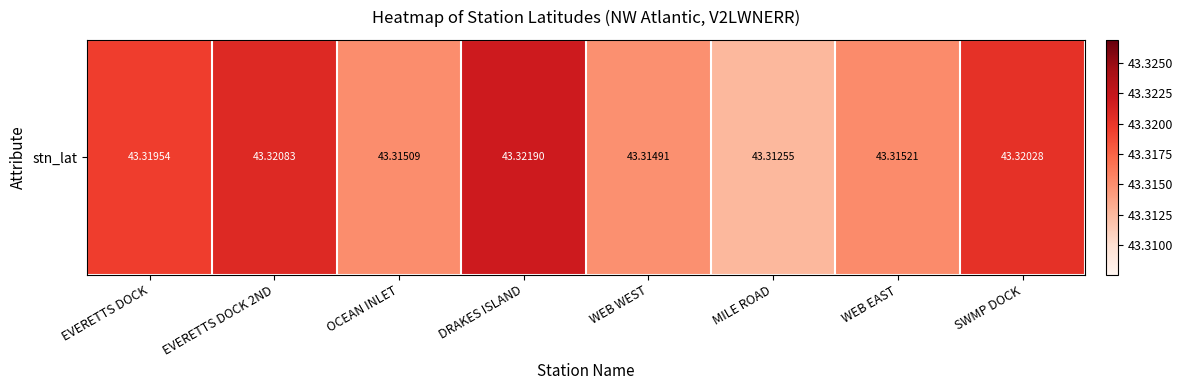

Between OCEAN INLET and MILE ROAD, which is larger?

OCEAN INLET